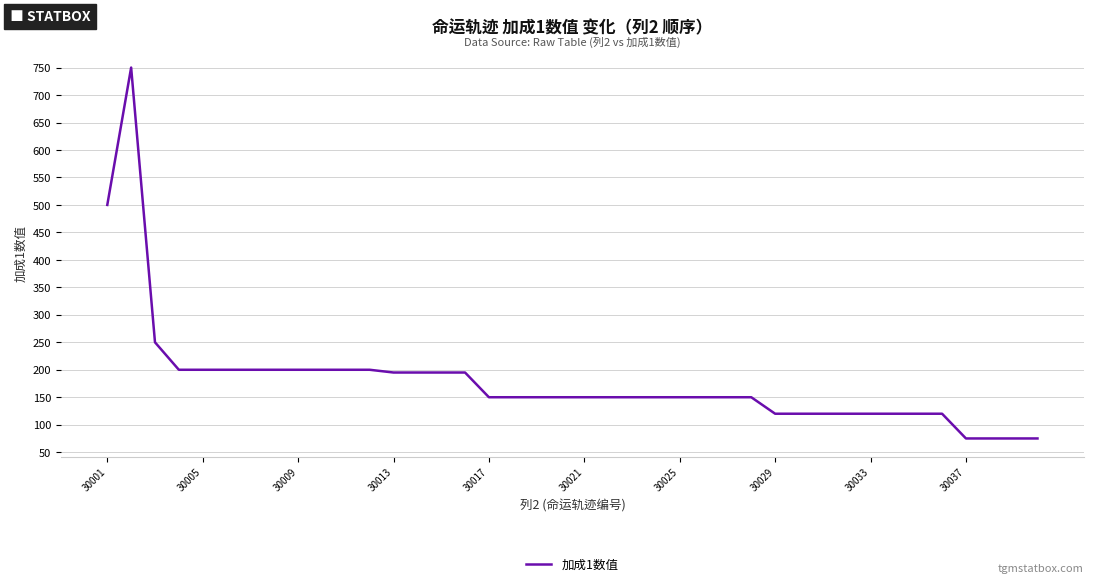

What is the difference between the maximum and minimum values?

675